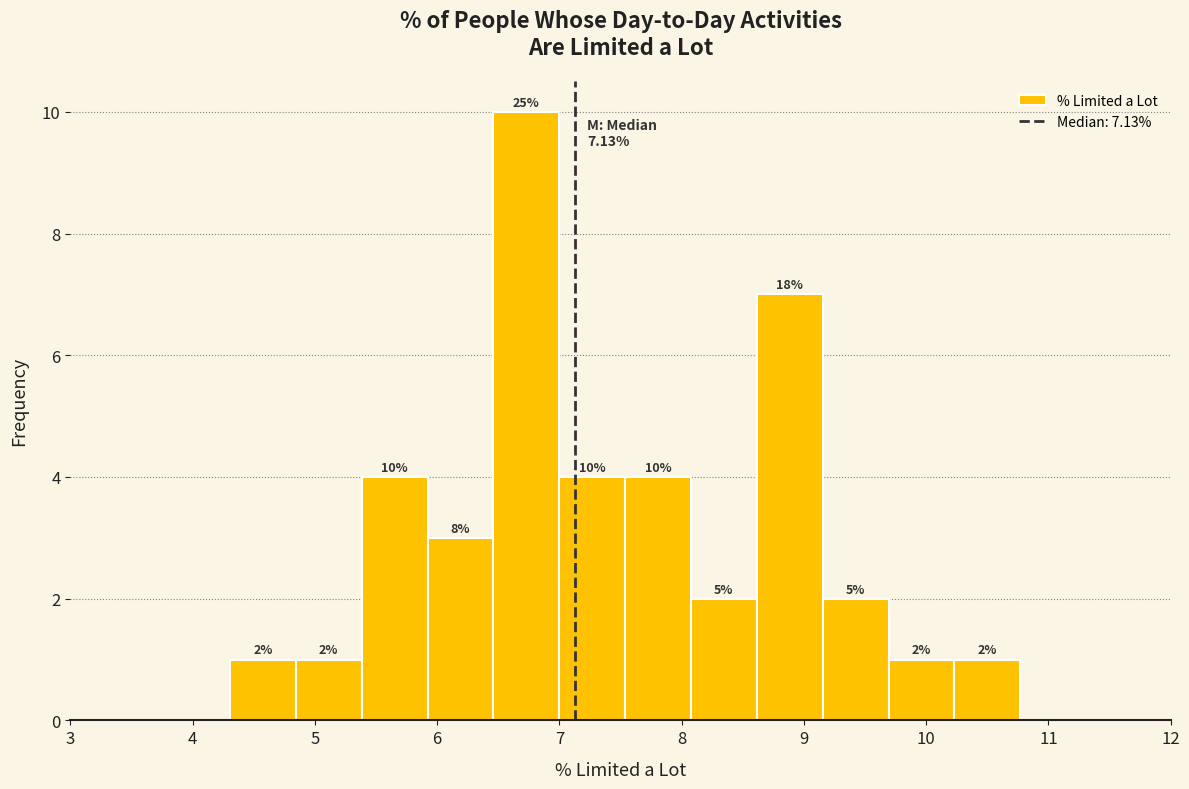

Over which range of the x-axis is the bar tallest?

6.5 to 7.0